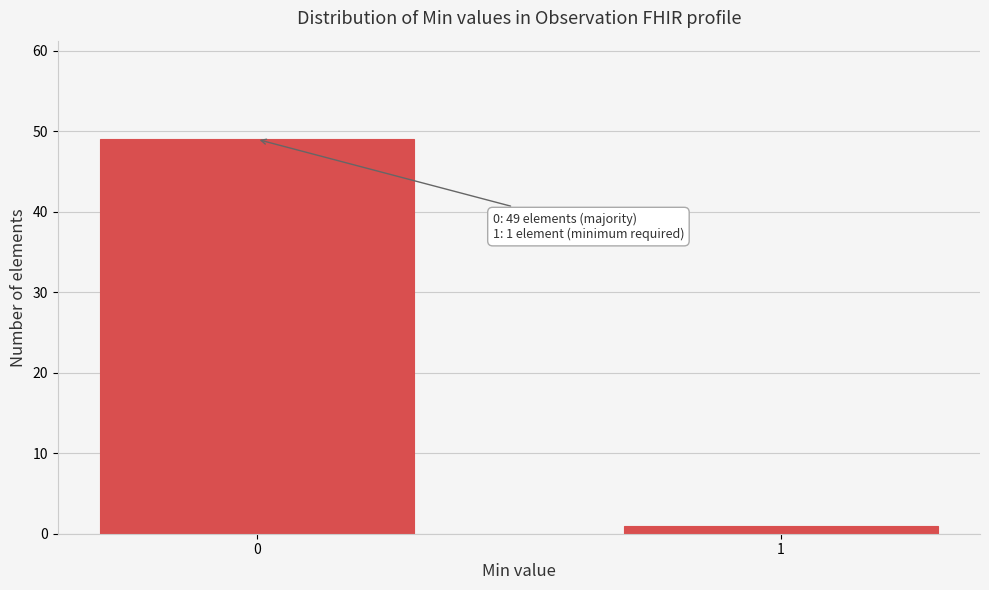

Reading left to right, extract all data points from this chart.

49	1